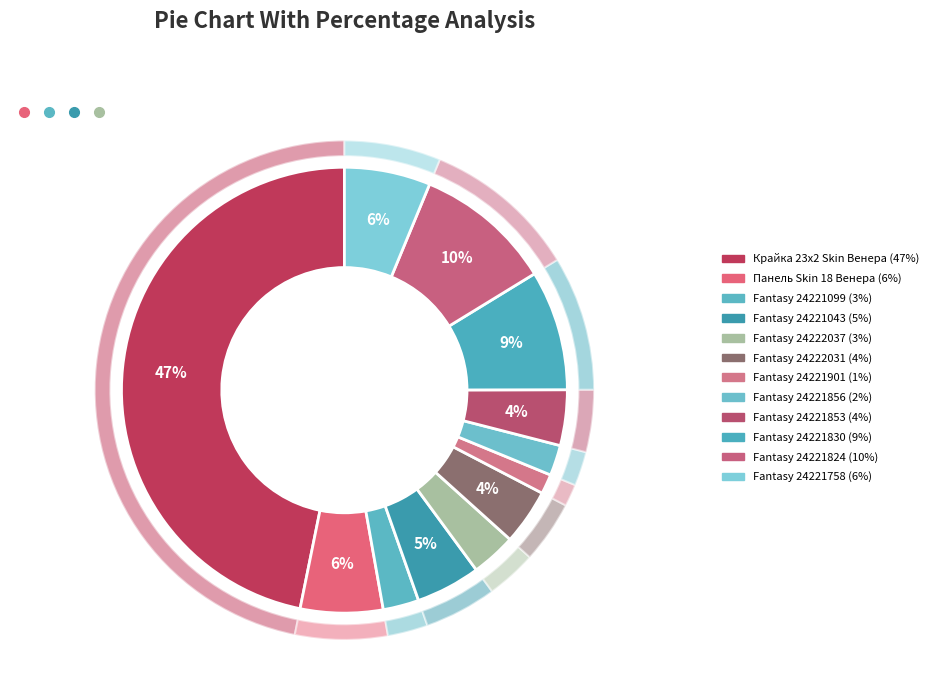

Is there a majority slice in this chart?

No